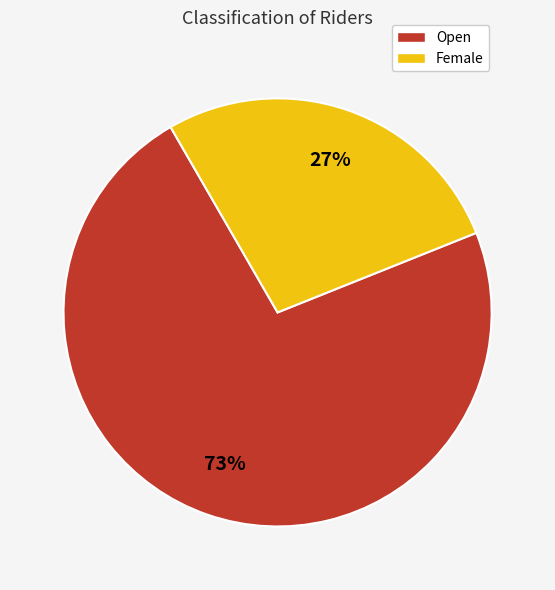

Which category accounts for the majority?

Open